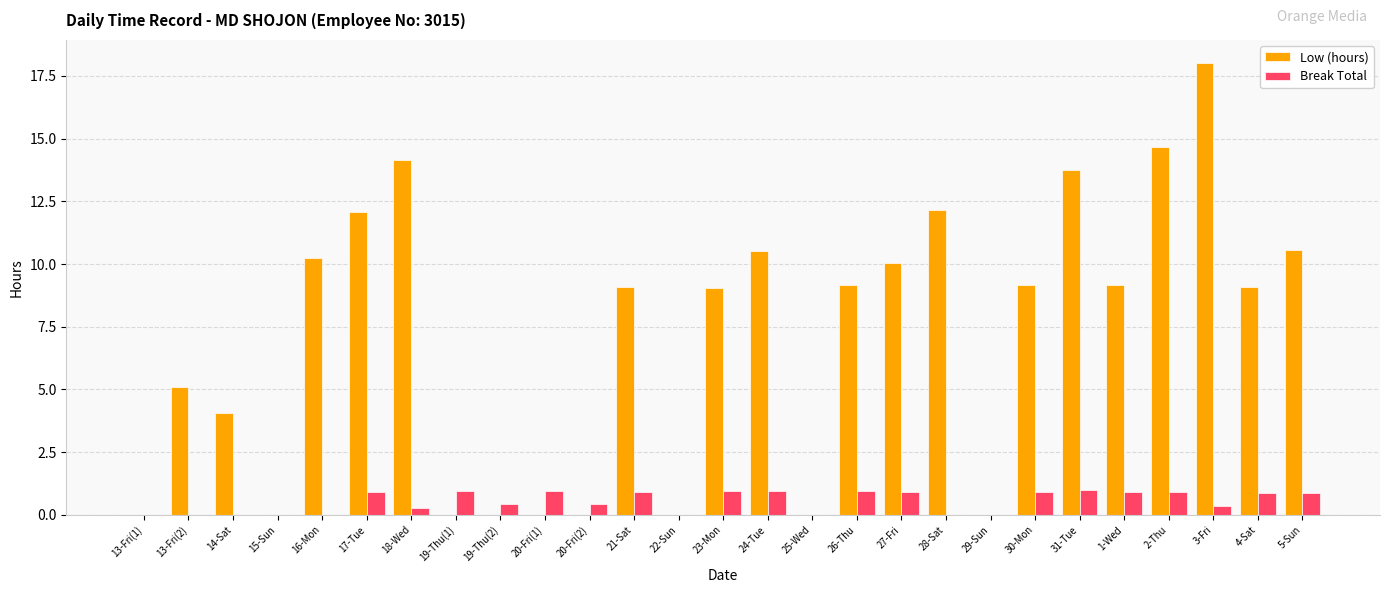

How many groups of bars are there?

27